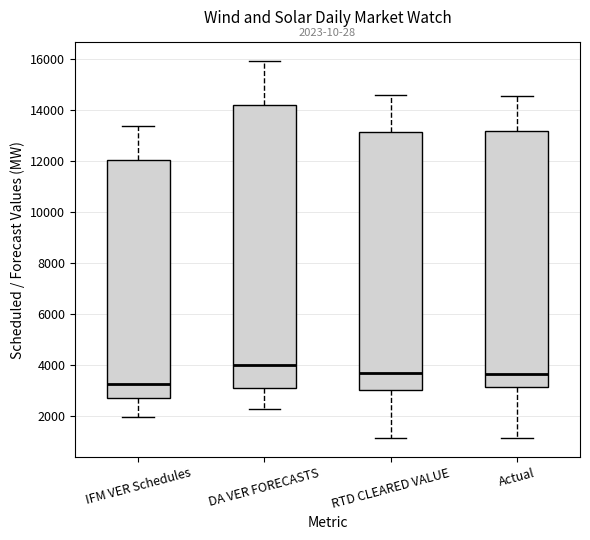

Comparing the boxes themselves (not the whiskers), which one is the tallest?

DA VER FORECASTS